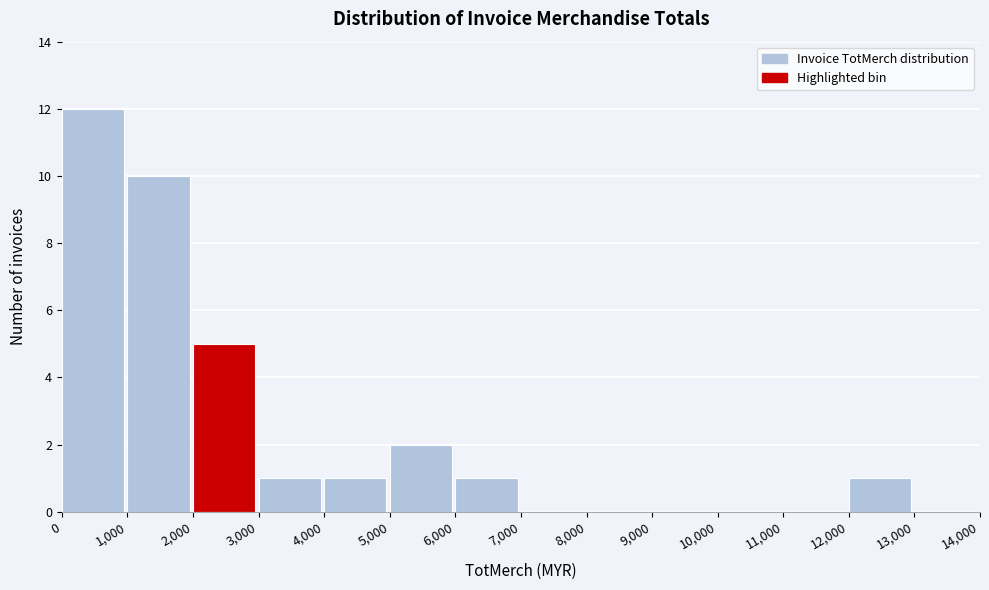

Which range on the x-axis has the tallest bar?

0 to 1,000